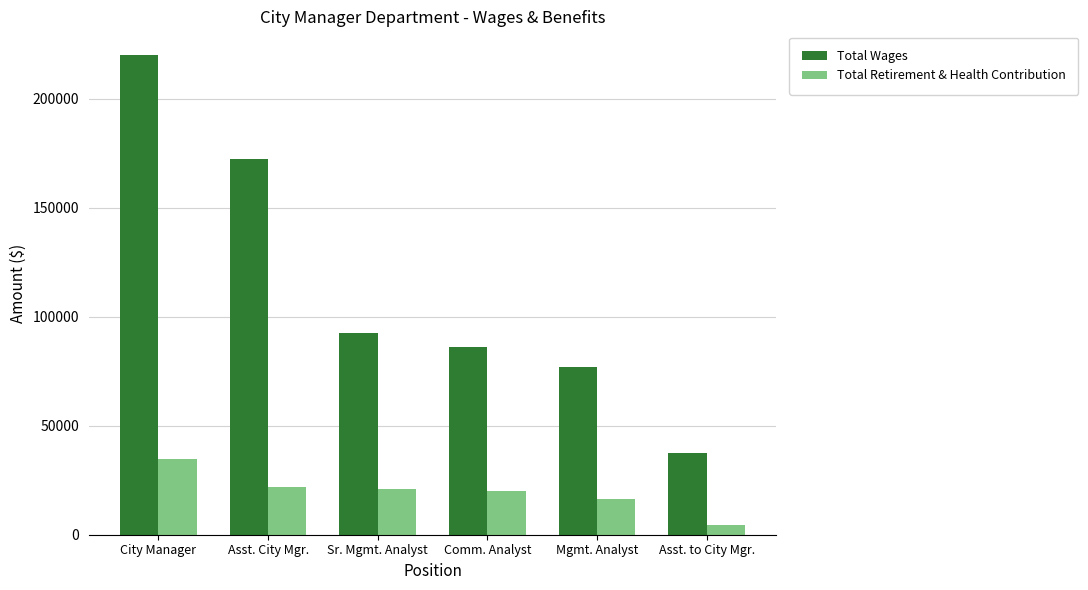

The value of Total Wages at Asst. to City Mgr. is 20534. True or false?

False